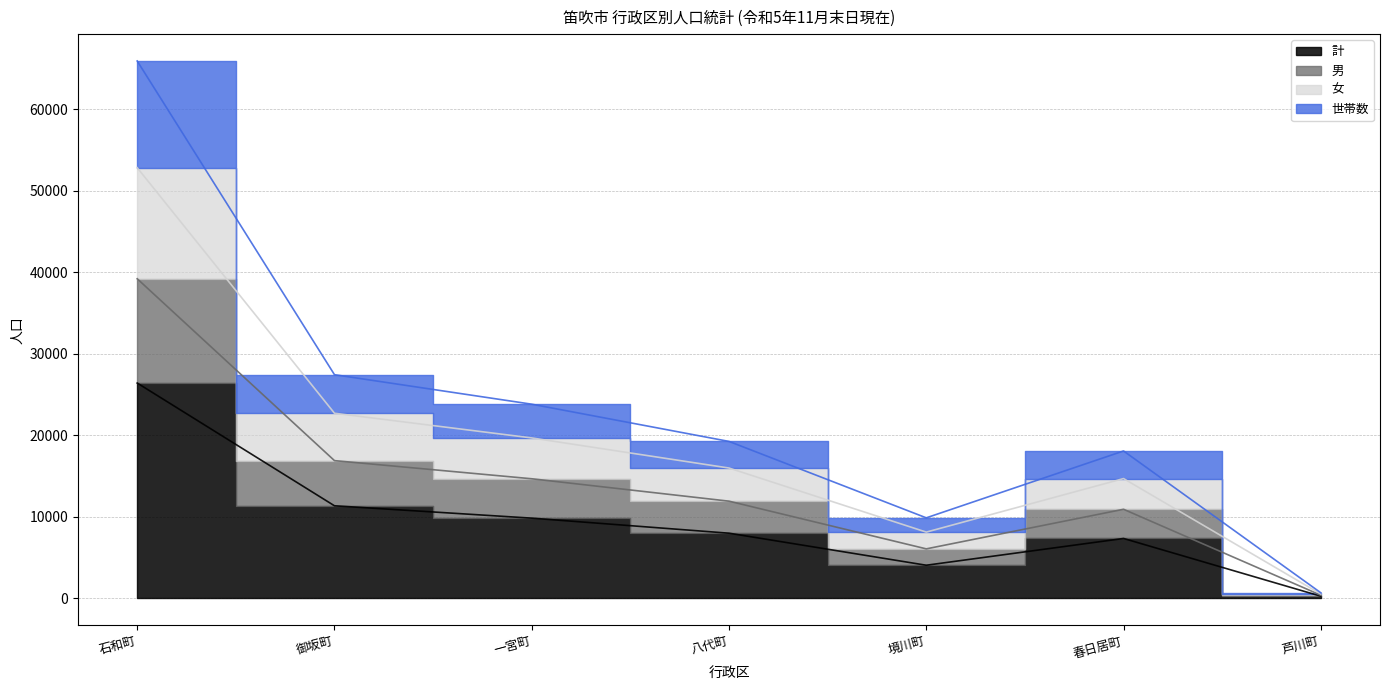

Does the chart have visible grid lines?

Yes